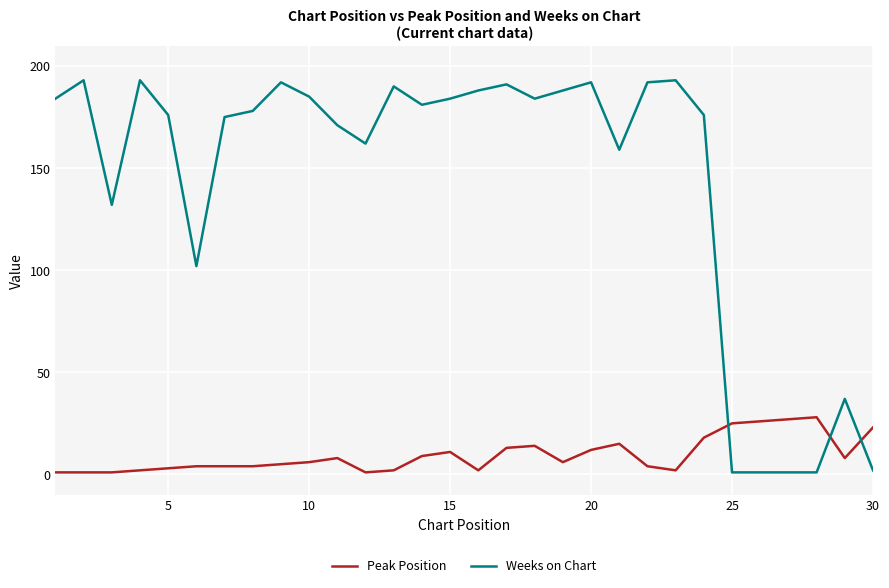

What is the smallest value displayed?

1